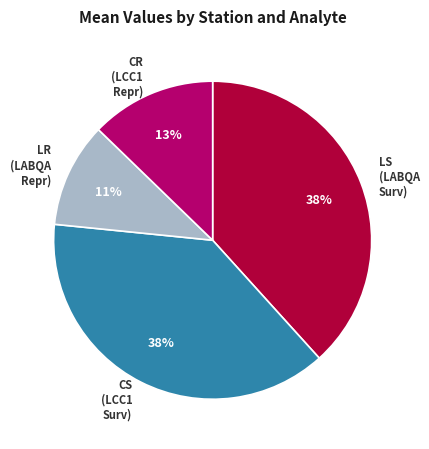

Which slice is the smallest?

LR (LABQA Repr)